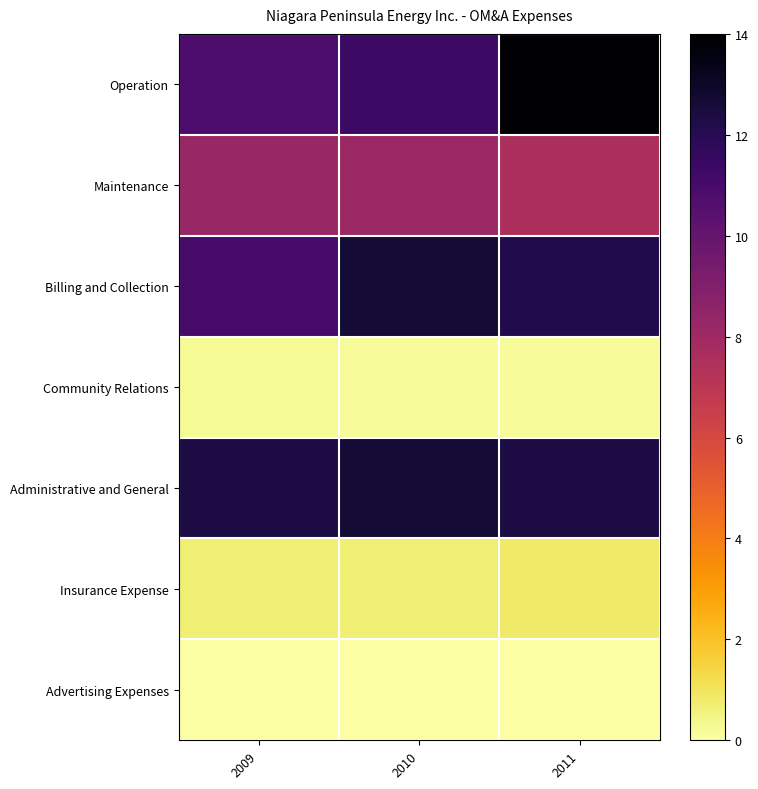

How many series are shown in this chart?

7